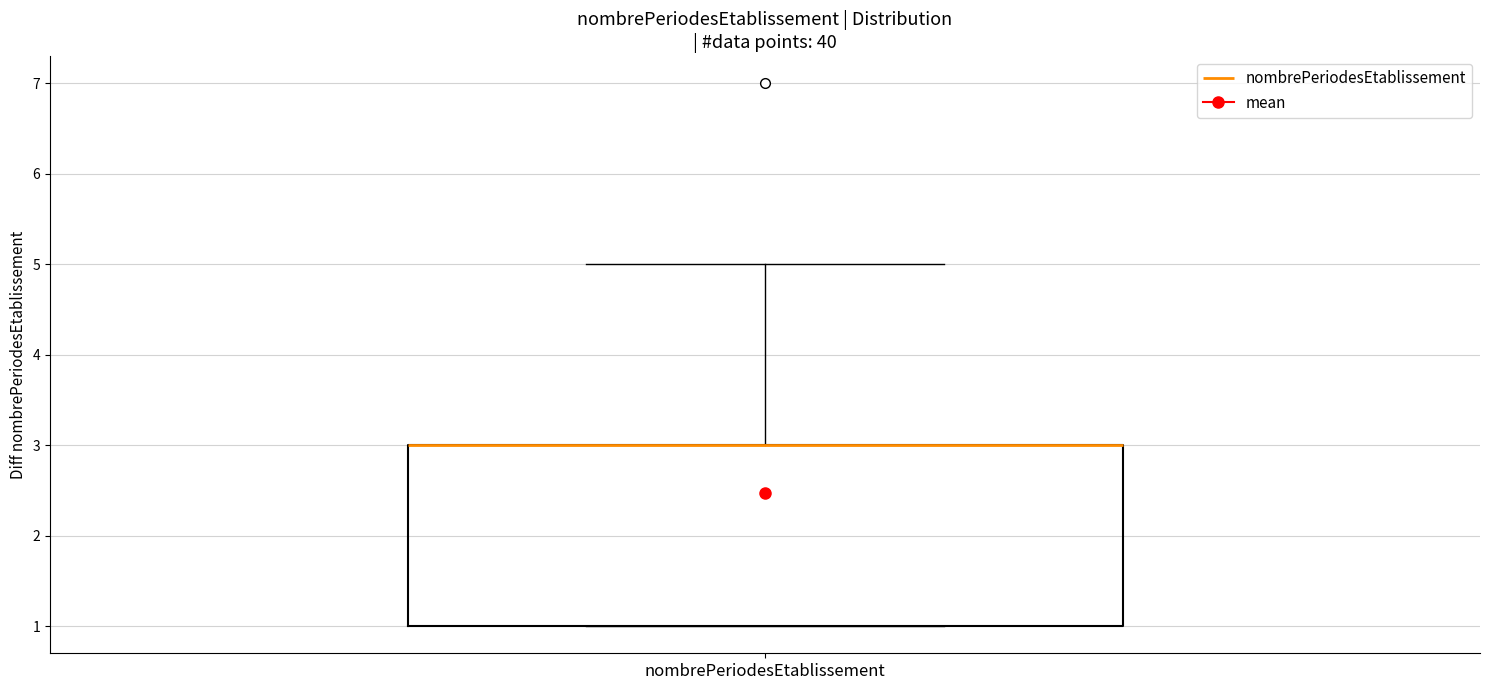

Transcribe this box plot: give where the median line is, the range the box spans, and where the two whiskers end, as read against the y-axis. The values are not printed on the chart, so give them approximately, as read against the axis.

median 3 (drawn on the box's upper edge), box 1 to 3, whiskers 1 to 5